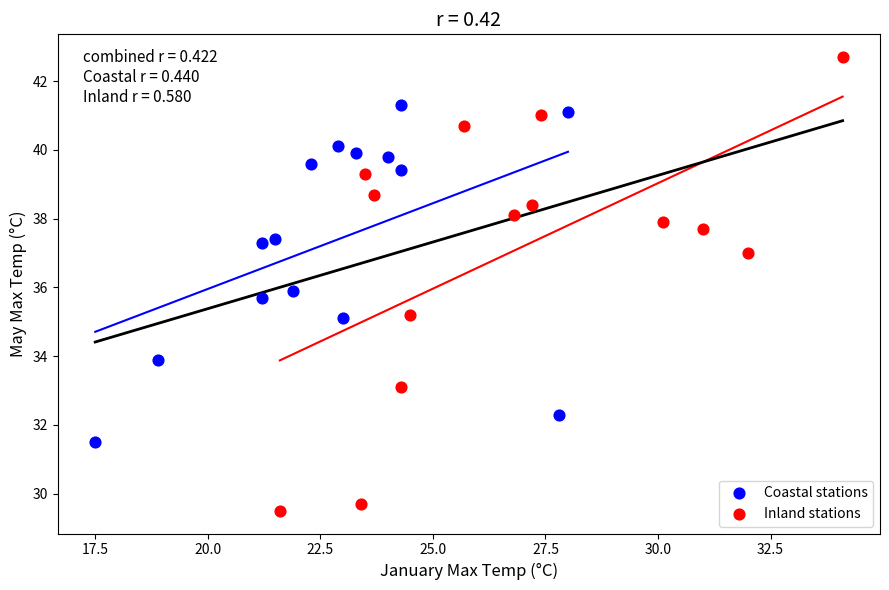

What are all the series names shown in the legend?

Coastal stations, Inland stations